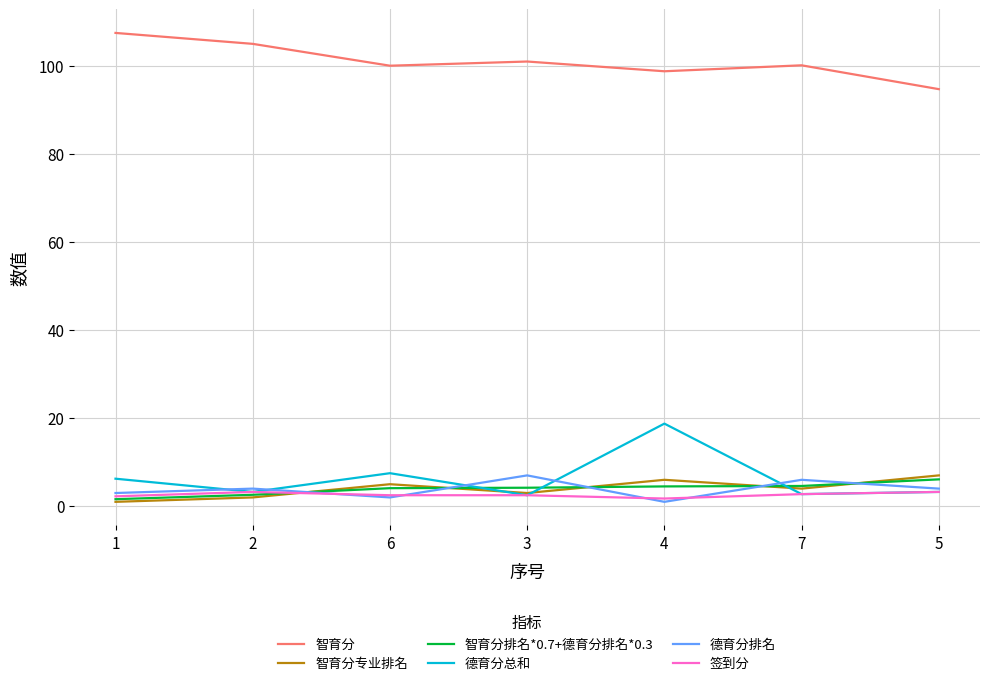

True or false: 德育分总和 and 智育分 intersect in this chart.

False